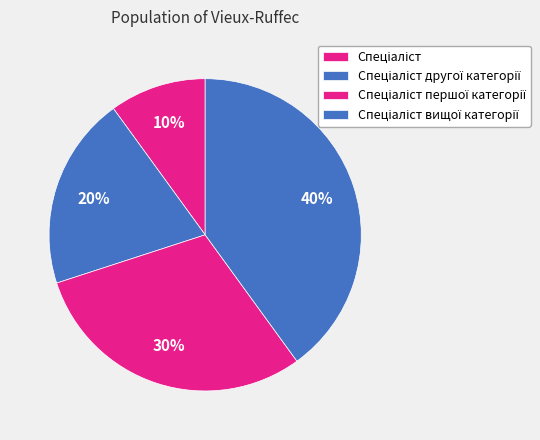

Is Спеціаліст the majority of the pie?

No